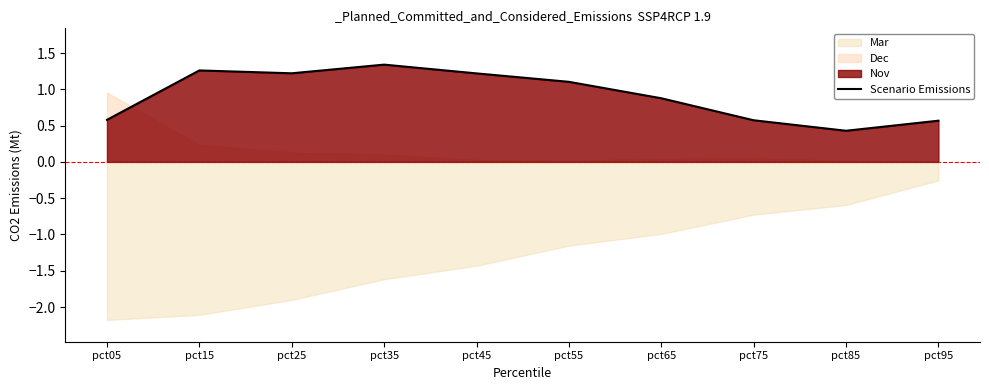

Reading left to right, extract all data points from this chart.

0.6	1.3	1.2	1.3	1.2	1.1	0.9	0.6	0.4	0.6